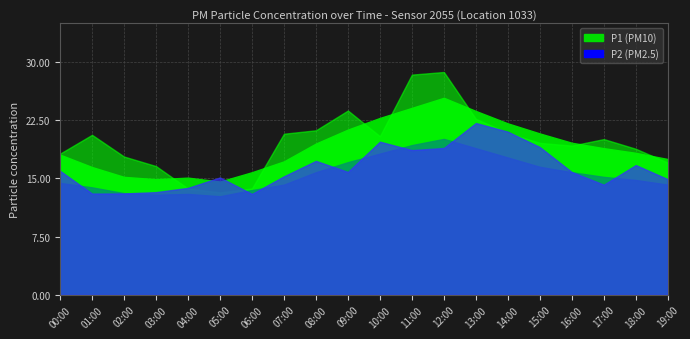

What is the lowest value of the P2 series?

12.7